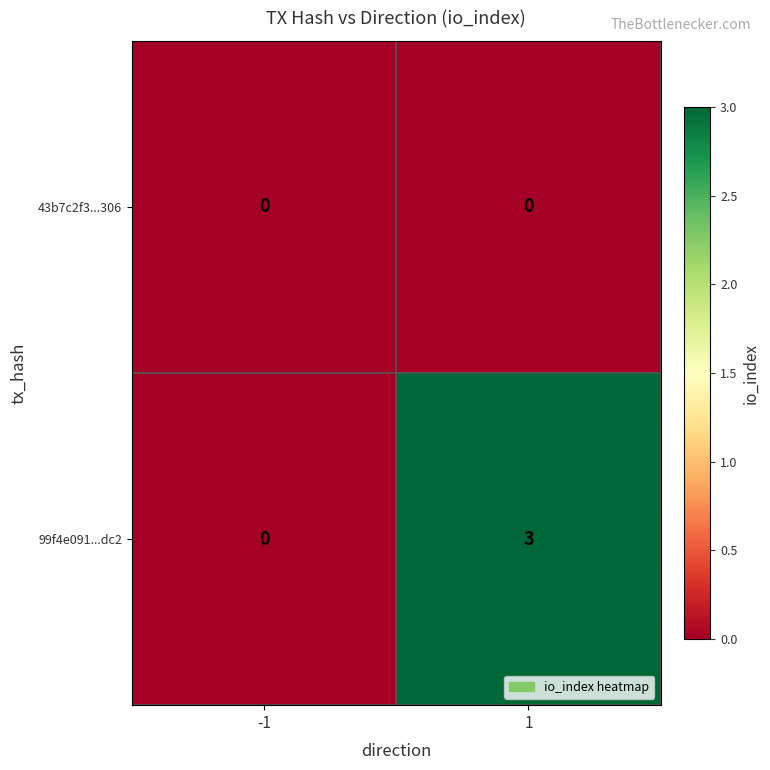

What is the maximum value shown in the chart?

3